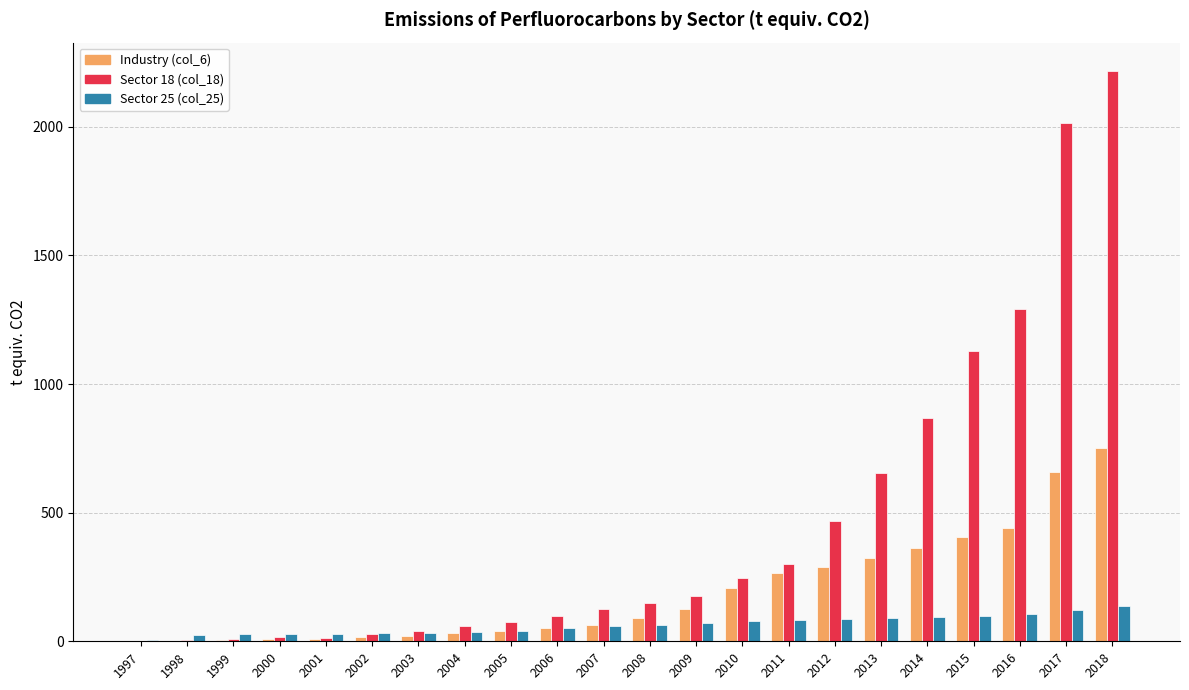

Between 1998 and 2003, which series saw the biggest shift?

Sector 18 (col_18)